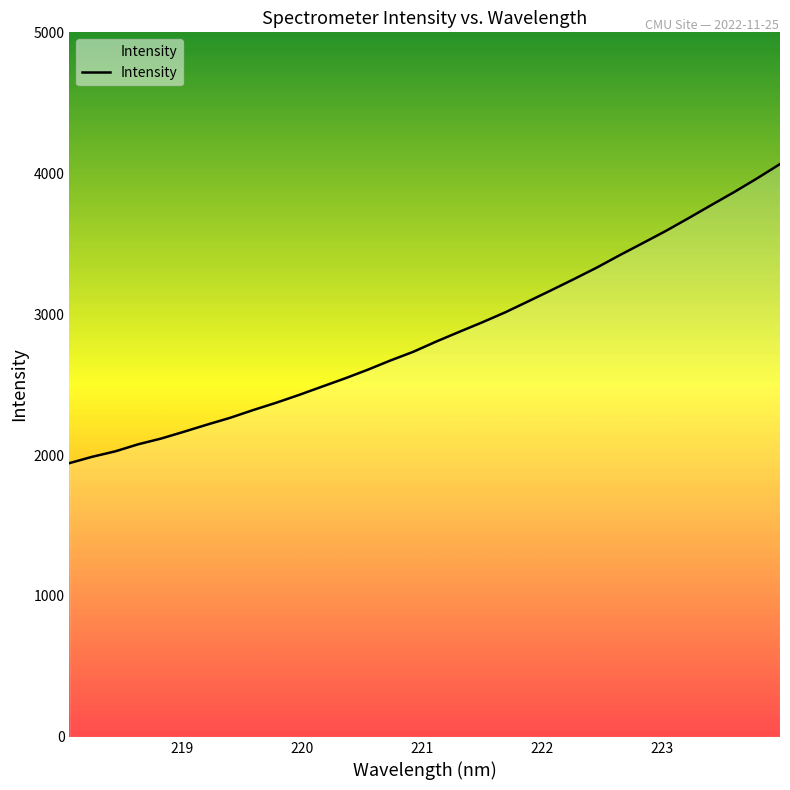

What is the greatest value displayed?

4065.2